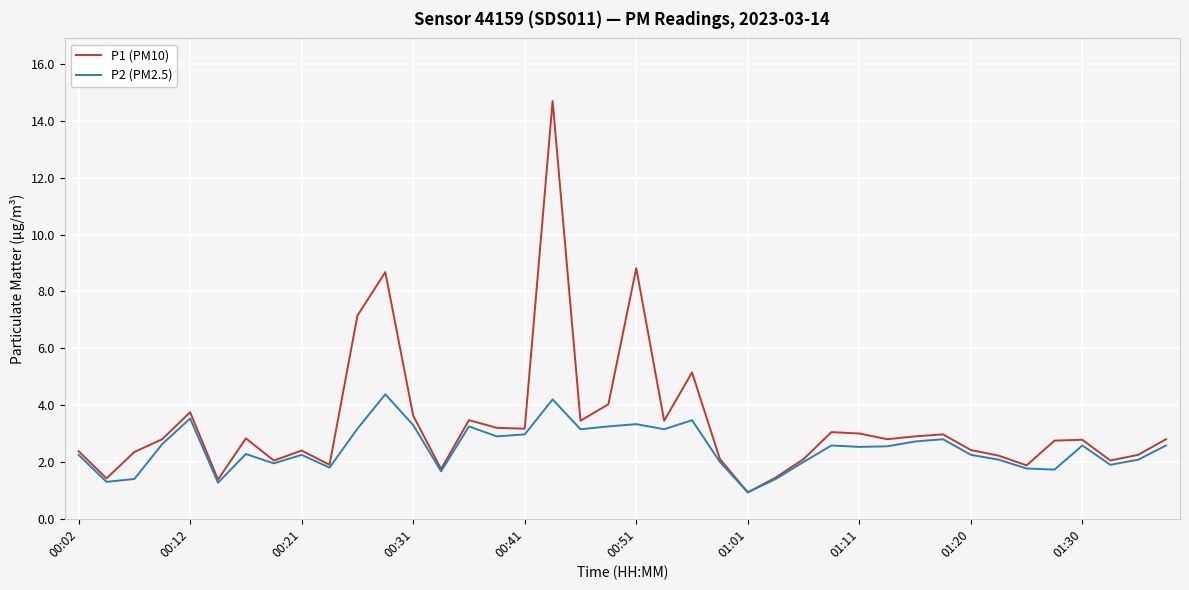

Which series has the largest range (max minus min)?

P1 (PM10)